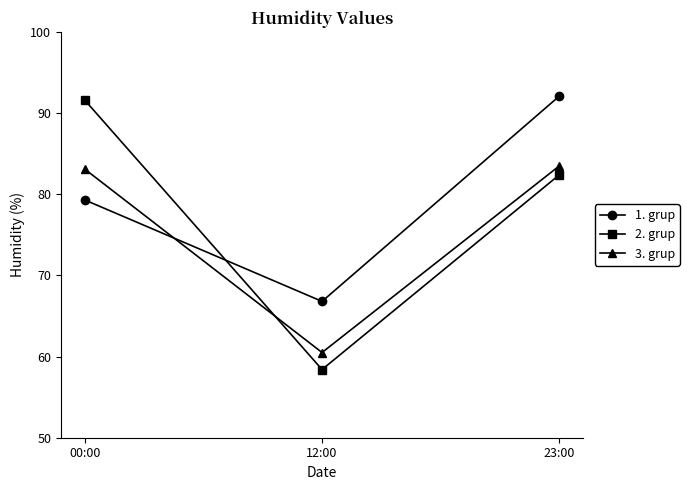

What is the sum of all 2. grup values?

232.4